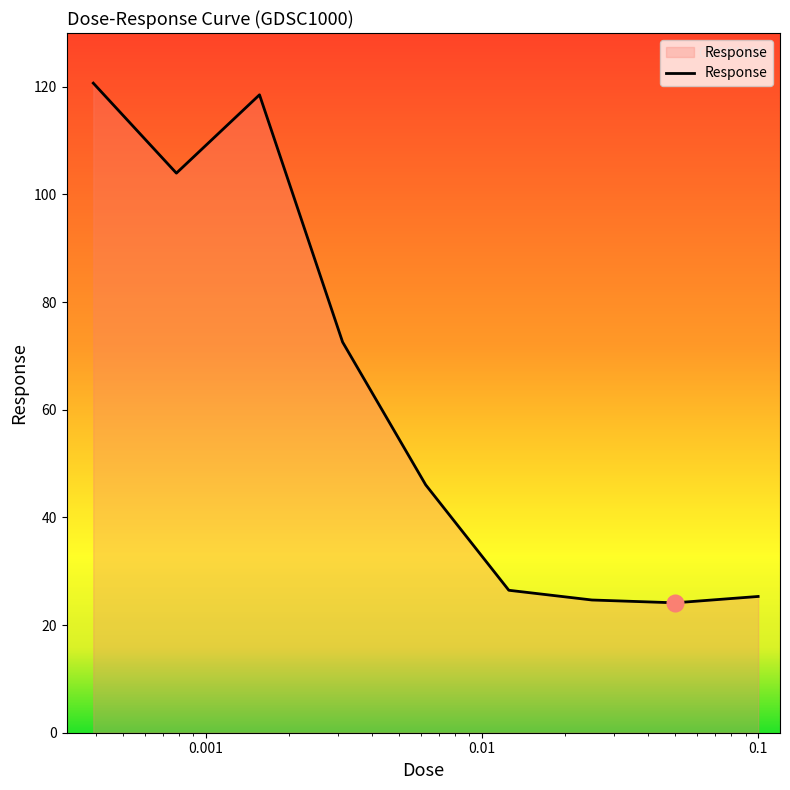

What is the difference between the maximum and minimum values?

96.6